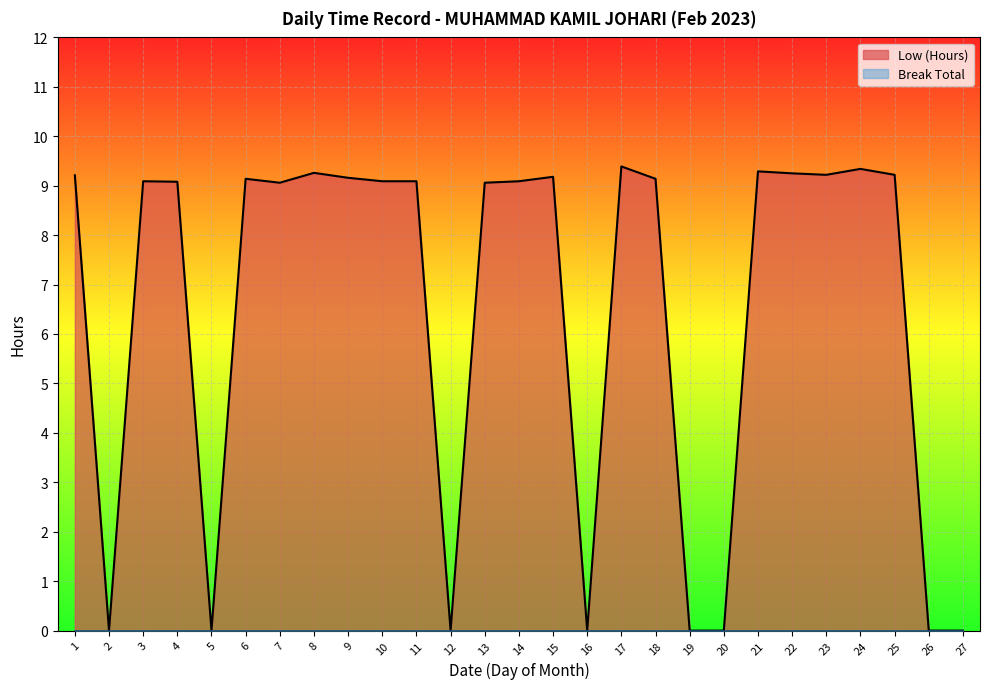

Rank the categories by value from highest to lowest.

17, 24, 21, 8, 22, 23, 25, 1, 15, 9, 6, 18, 3, 10, 11, 14, 4, 7, 13, 2, 5, 12, 16, 19, 20, 26, 27